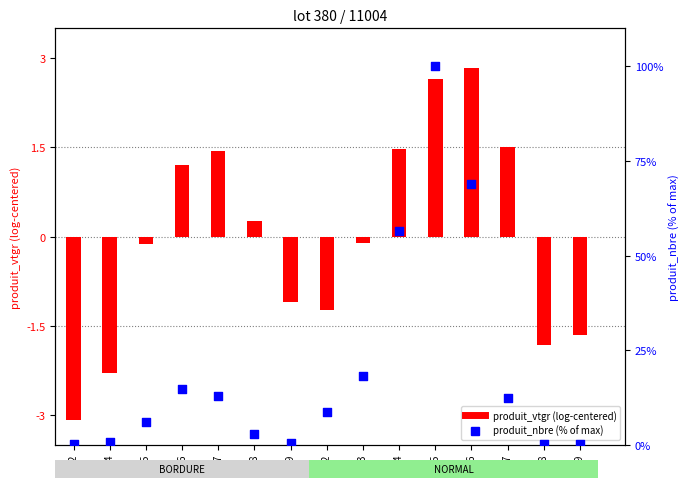

Which series has the widest spread of Y values?

produit_nbre (% of max)